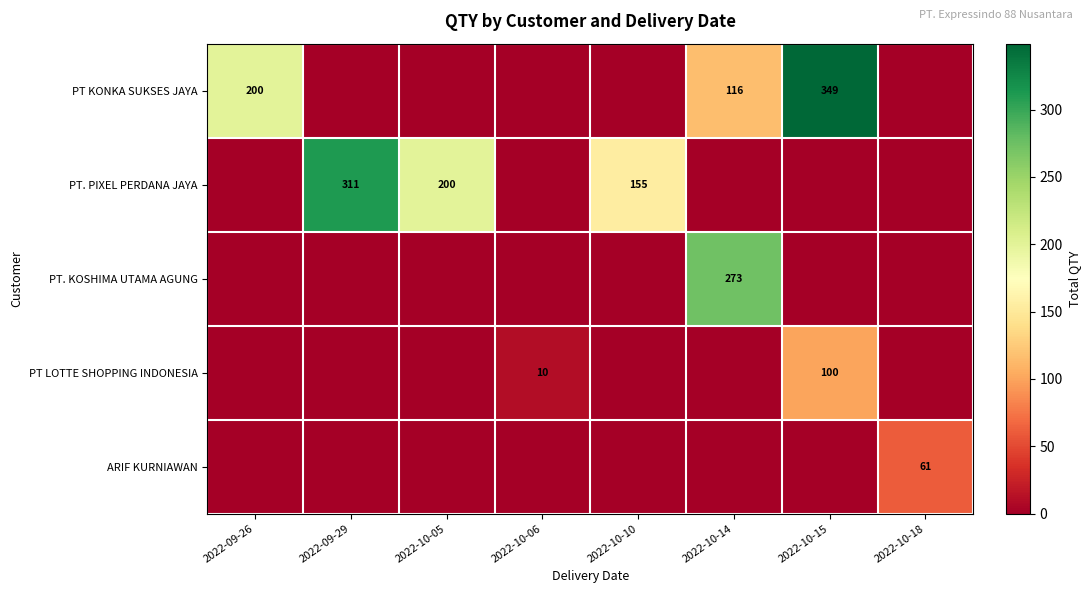

How many values in the PT. KOSHIMA UTAMA AGUNG series exceed 0?

1